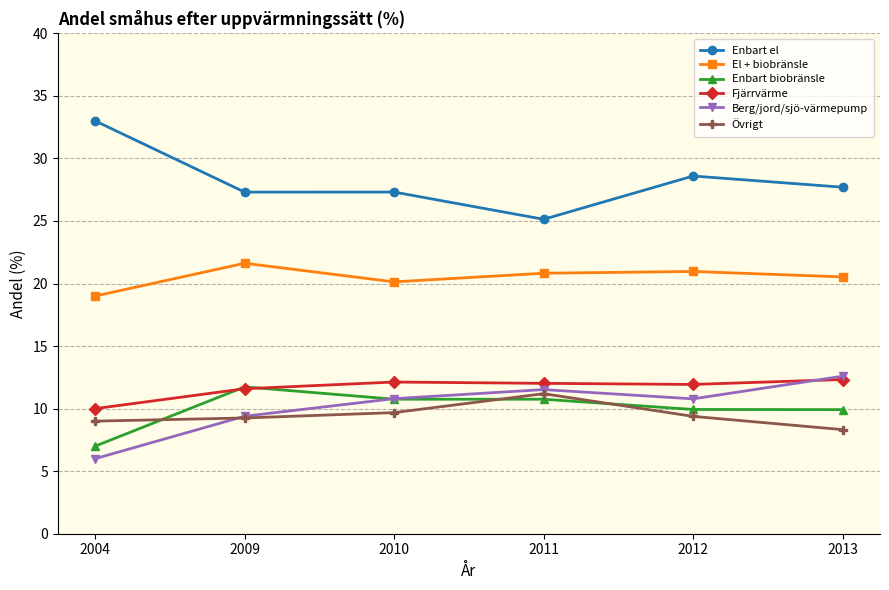

Which category has the lowest value across all series?

2004